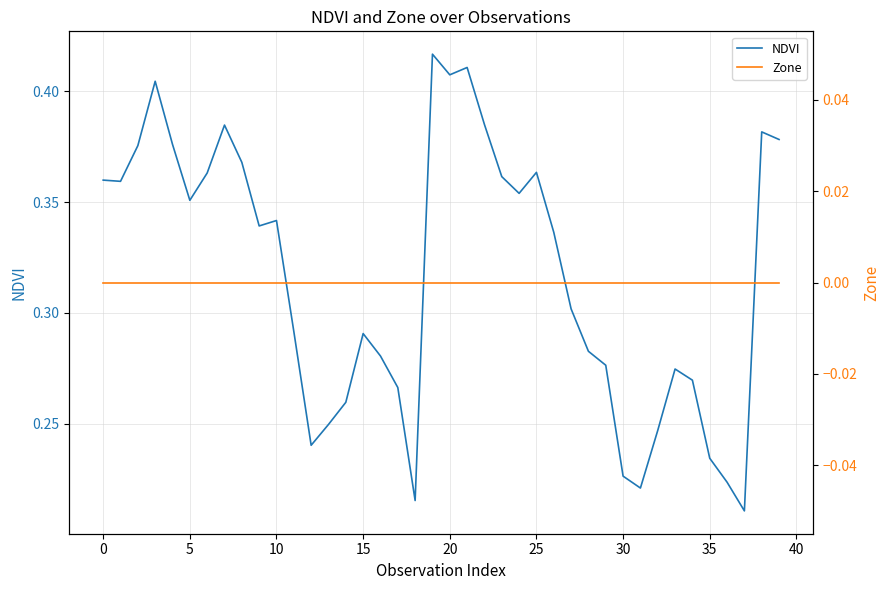

Between 33 and 37, which series saw the biggest shift?

NDVI